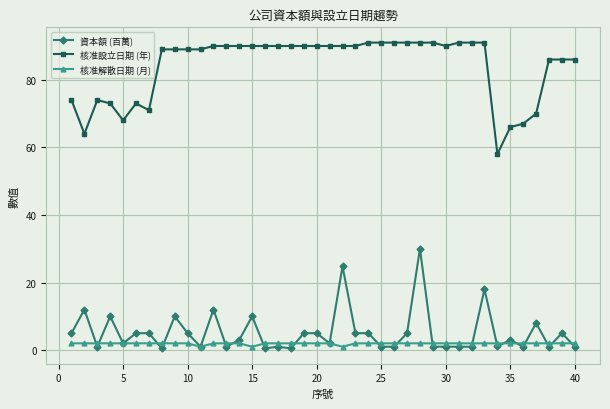

In 核准解散日期 (月), how many points are lower than both neighbors (excluding endpoints)?

3